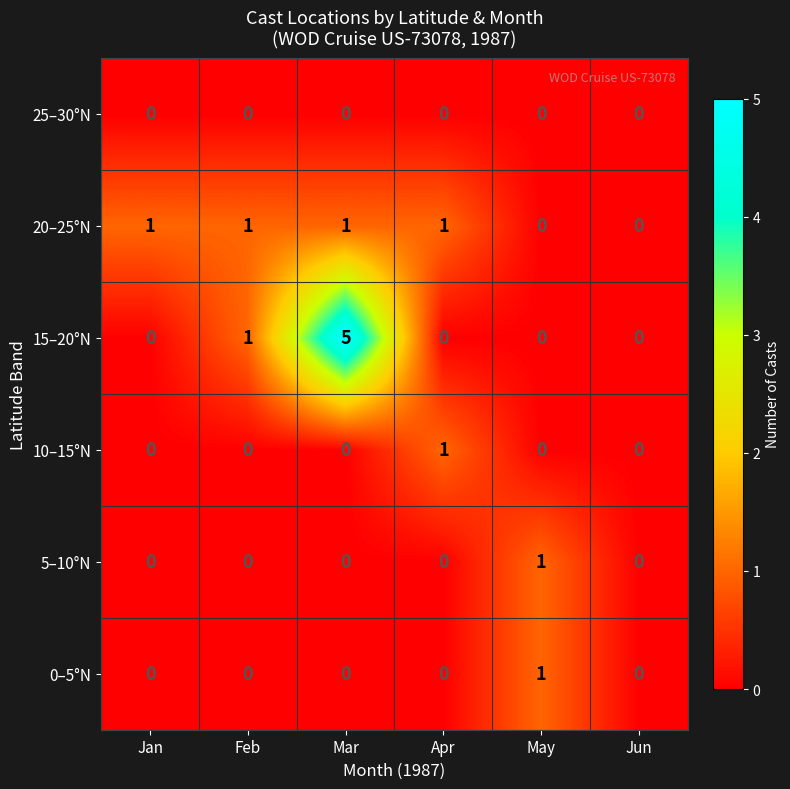

Which series has the largest range (max minus min)?

15–20°N